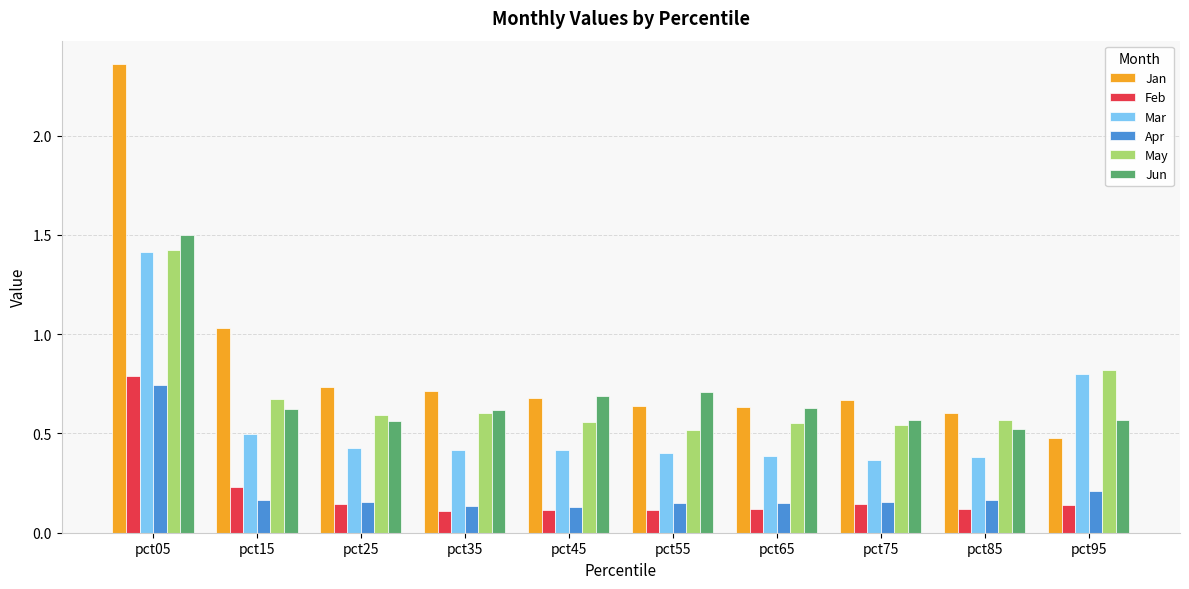

Which series changed the most between pct65 and pct95?

Mar